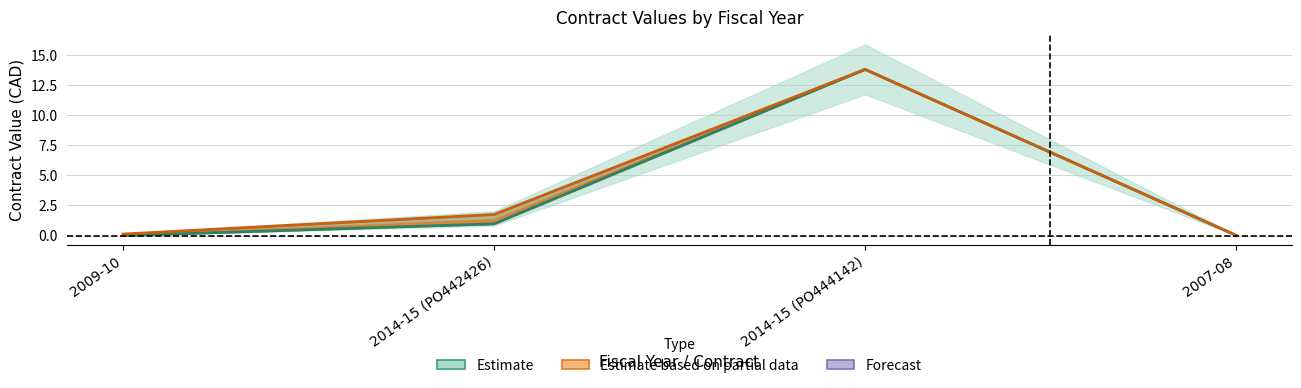

What is the highest value of the original_value series?

13.8